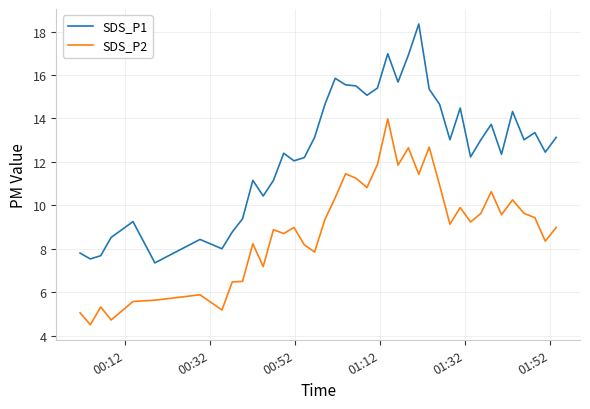

What is the difference between the maximum and minimum values in the SDS_P2 series?

9.5